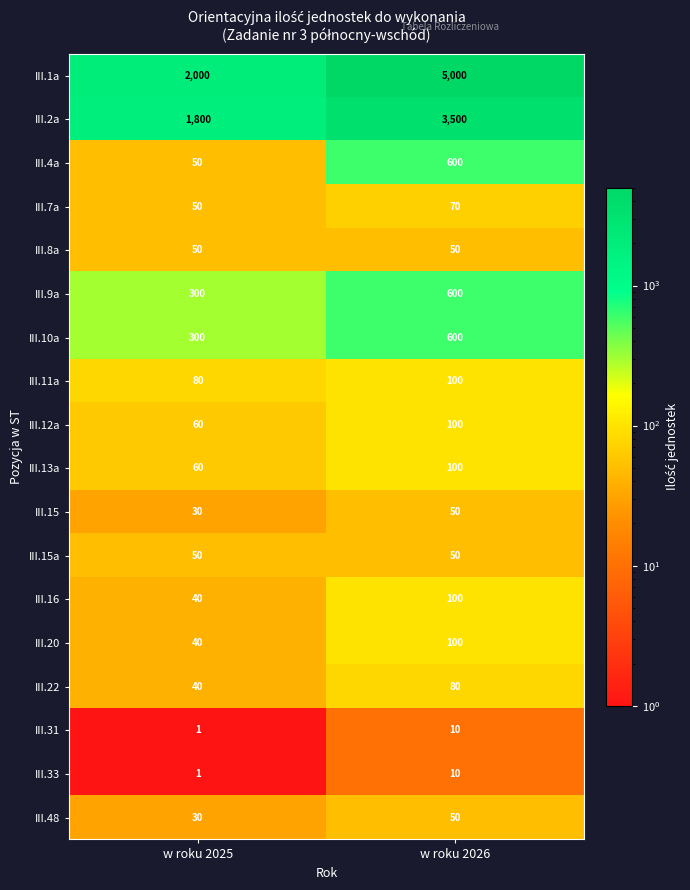

The III.10a series shows 392 at w roku 2026. True or false?

False